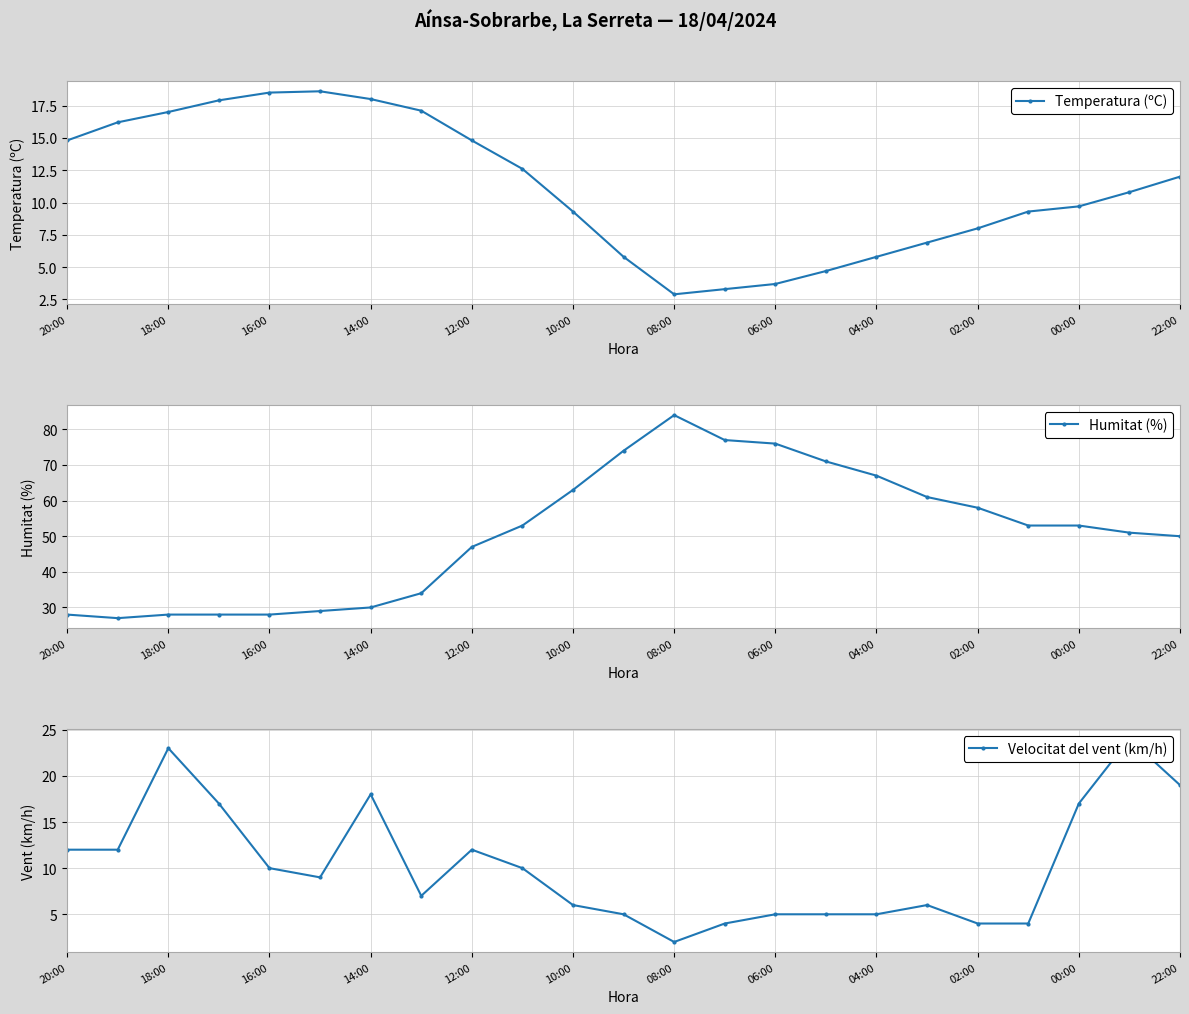

True or false: Humitat (%) has more than 0 points higher than both neighbors.

True